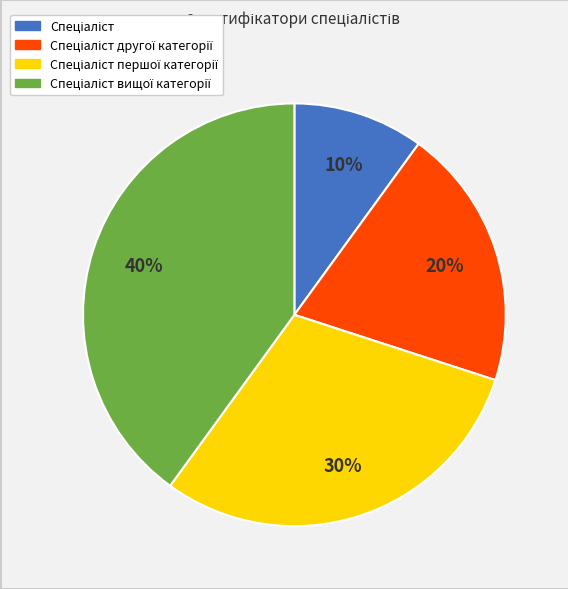

To the nearest percent, what is the difference between the largest and smallest slice percentages?

30%